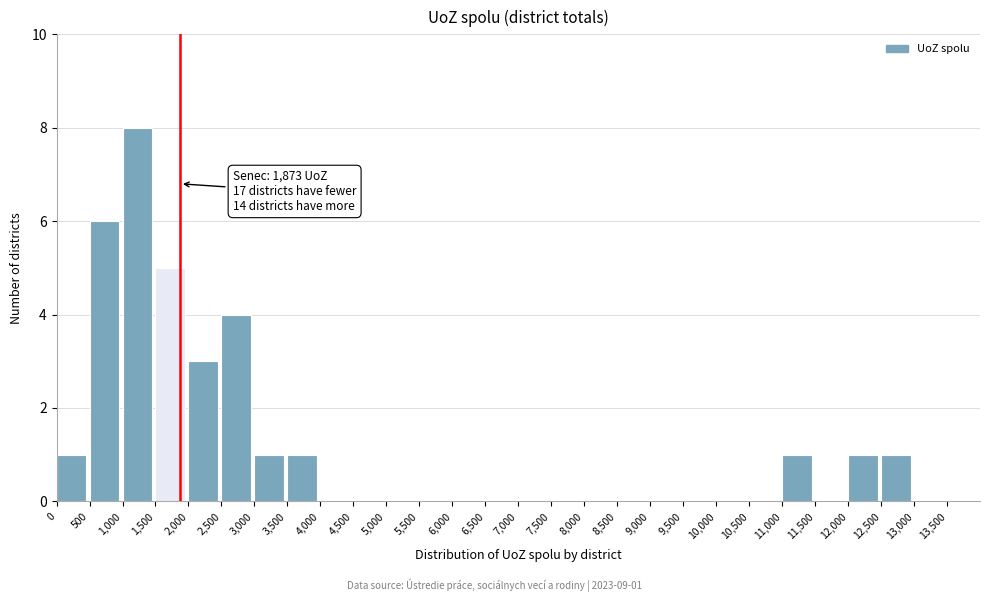

Over which range of the x-axis is the bar tallest?

1000 to 1500